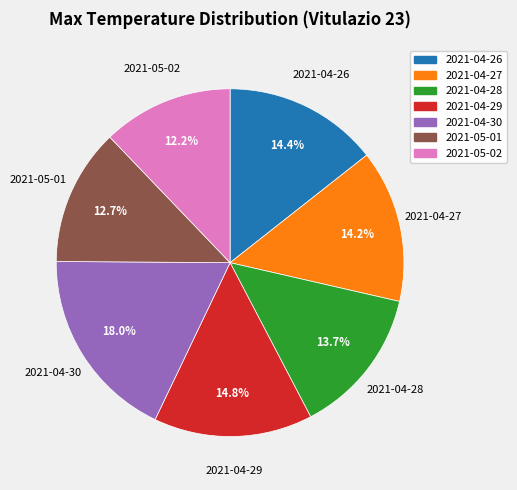

To the nearest percent, what portion does 2021-04-27 represent?

14%